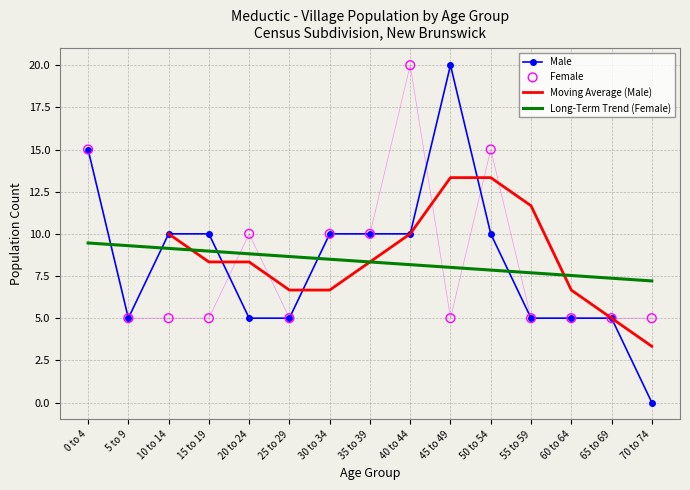

At how many categories does at least one series exceed 4?

15